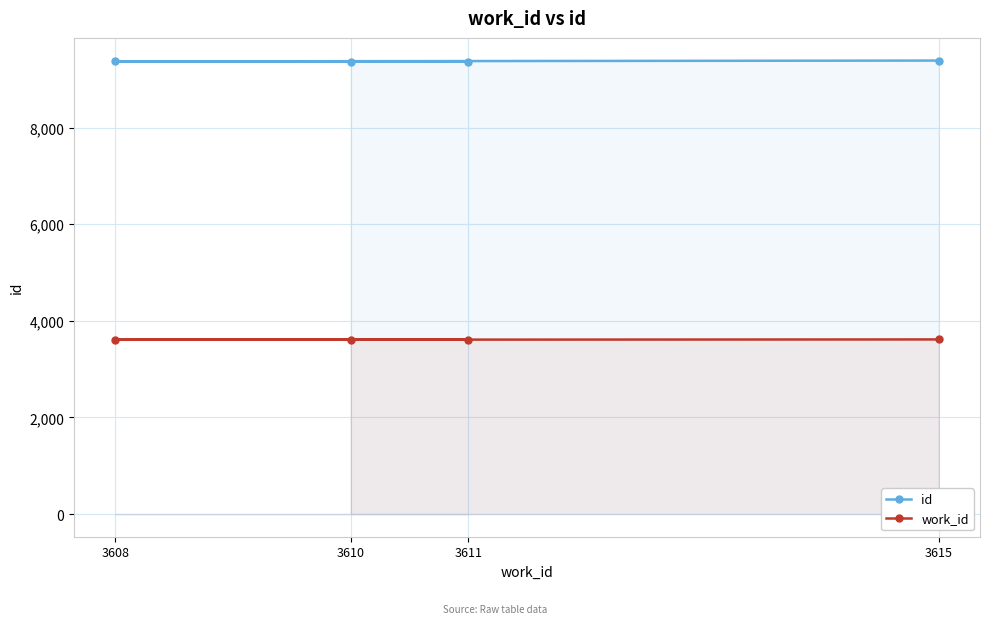

The value of id at 3611 is 9367. True or false?

True